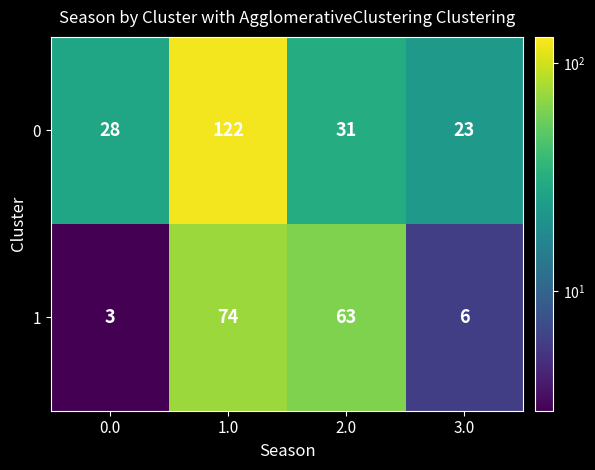

How many series are shown in this chart?

2